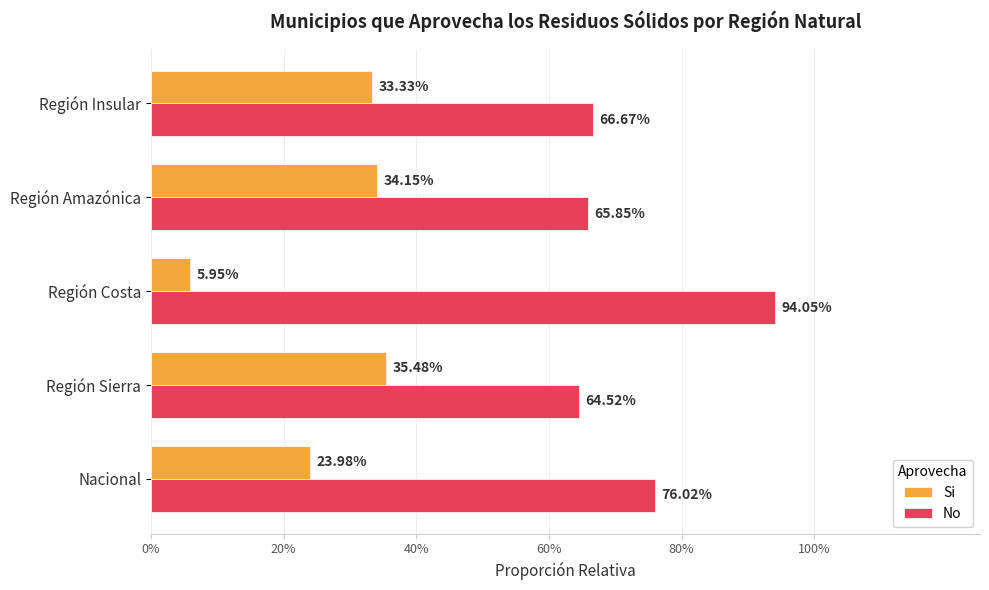

Which series has the largest range (max minus min)?

Si